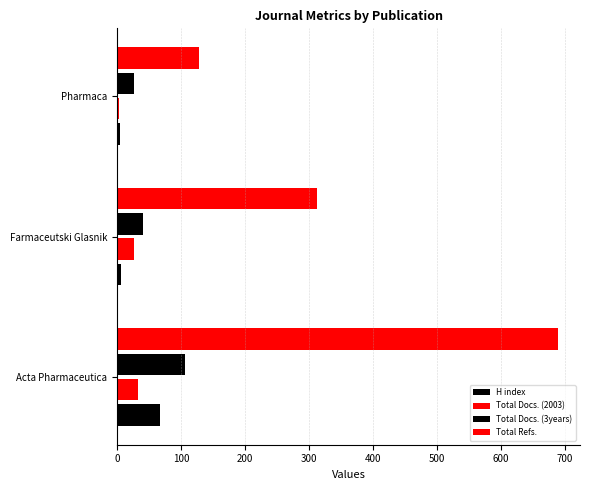

How many categories are shown in the chart?

3